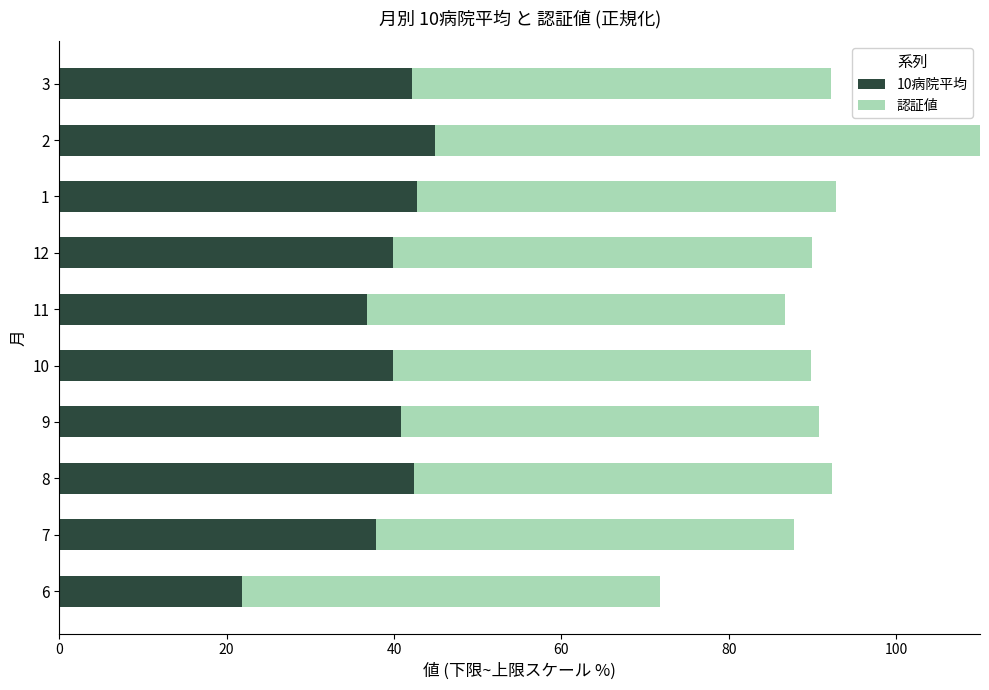

True or false: 10病院平均 has a value of 64.6 at 7.

False